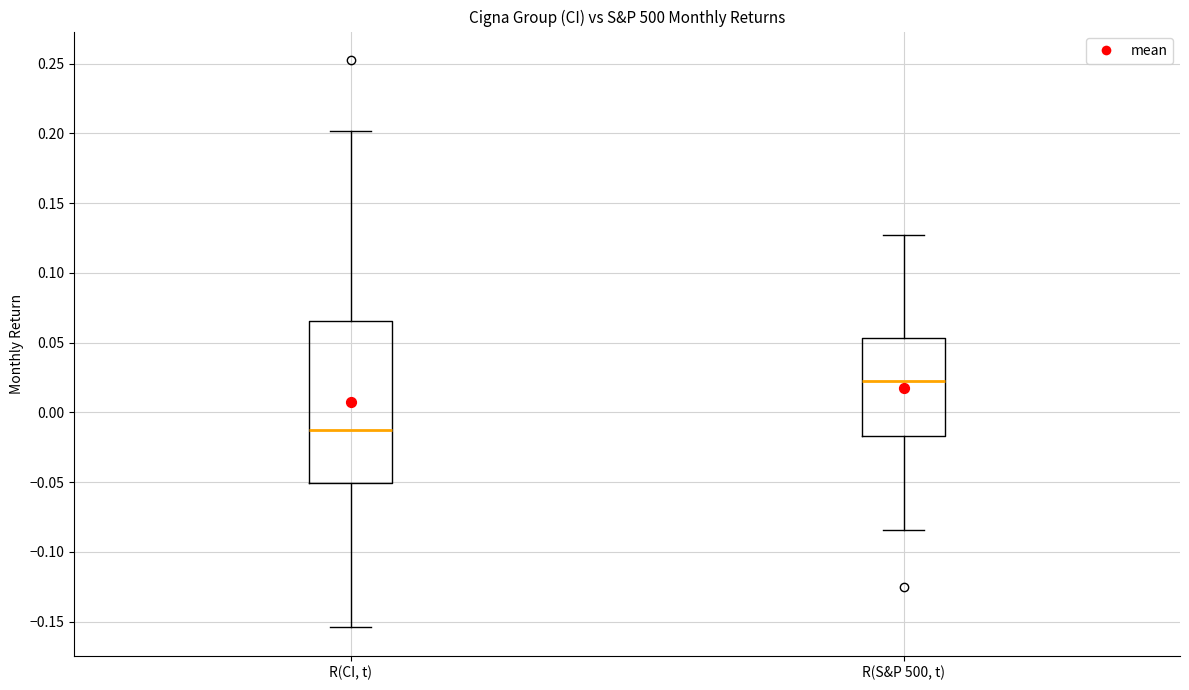

Reading left to right, transcribe this box plot: for each box, give where its median line is, the range the box spans, and where its two whiskers end, as read against the y-axis. The values are not printed on the chart, so give them approximately, as read against the axis.

R(CI, t): median -0.010, box -0.050 to 0.065, whiskers -0.155 to 0.200
R(S&P 500, t): median 0.025, box -0.015 to 0.055, whiskers -0.085 to 0.125